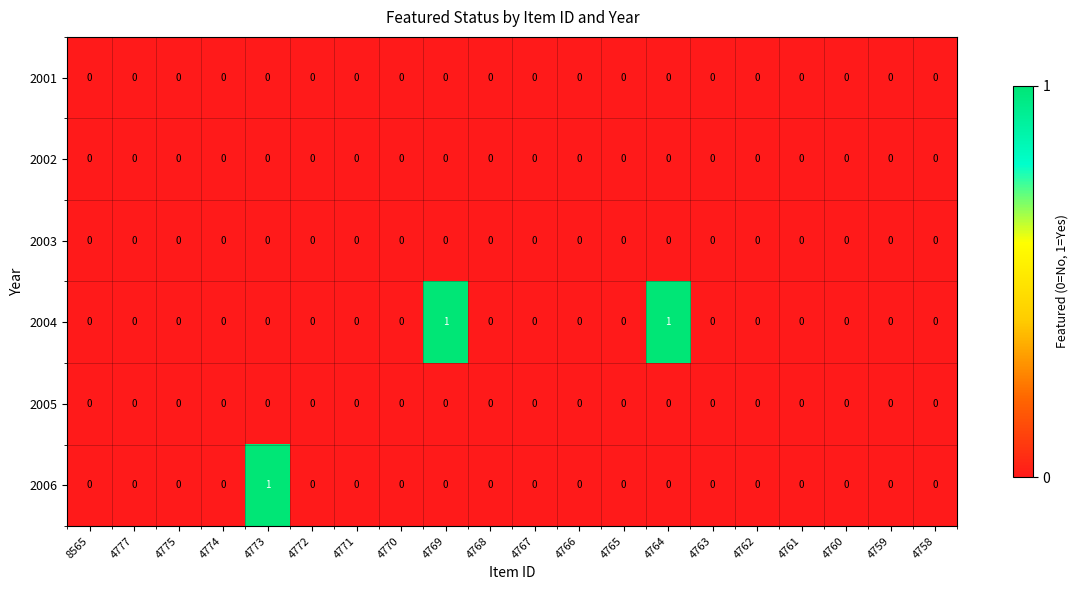

How many distinct data groups are displayed?

6